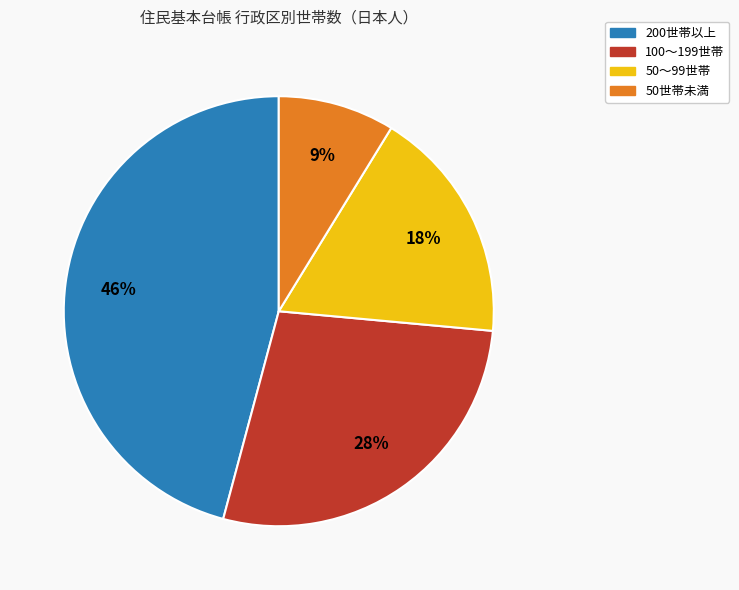

To the nearest percent, what is the average slice percentage?

25%